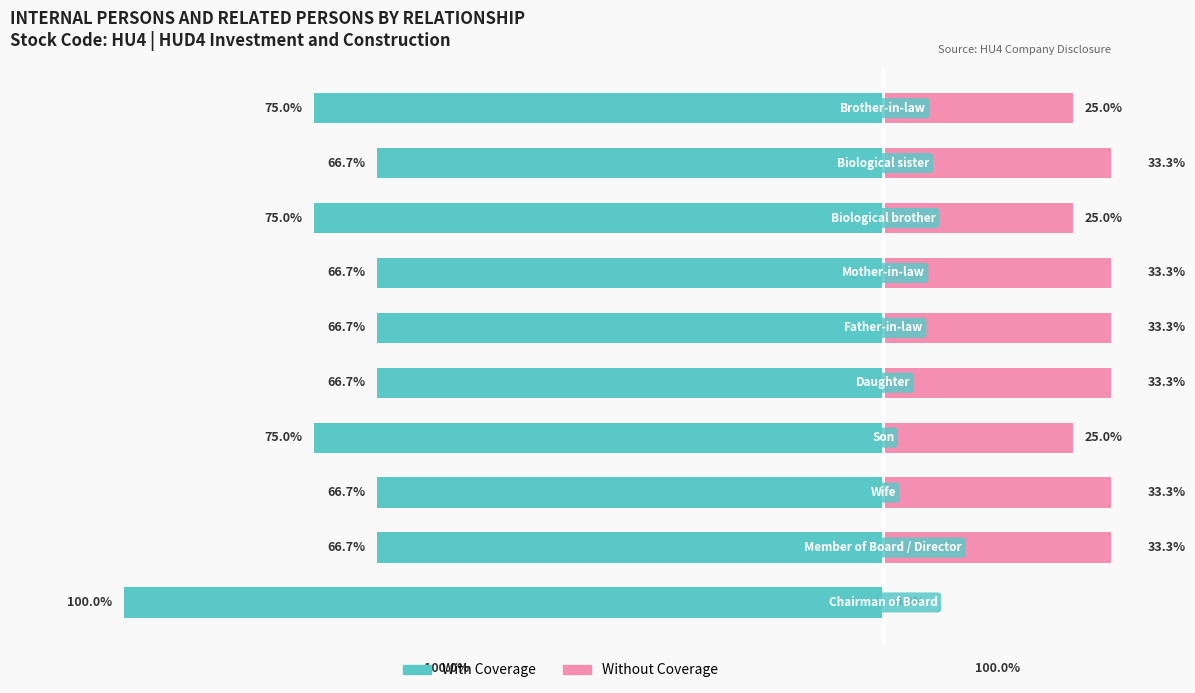

How many bars are there in total?

20